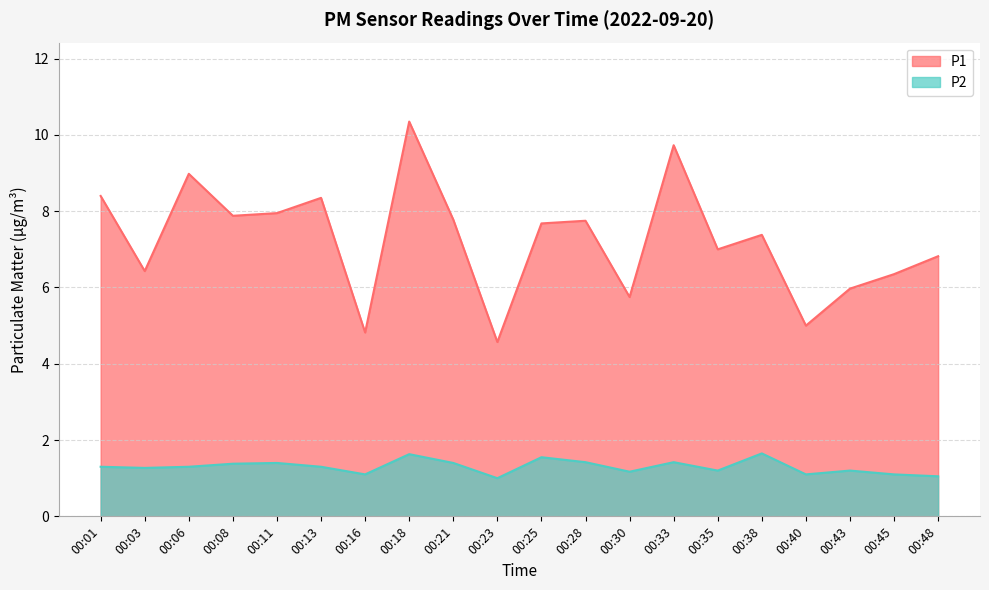

What is the sum of all P2 values?

25.9